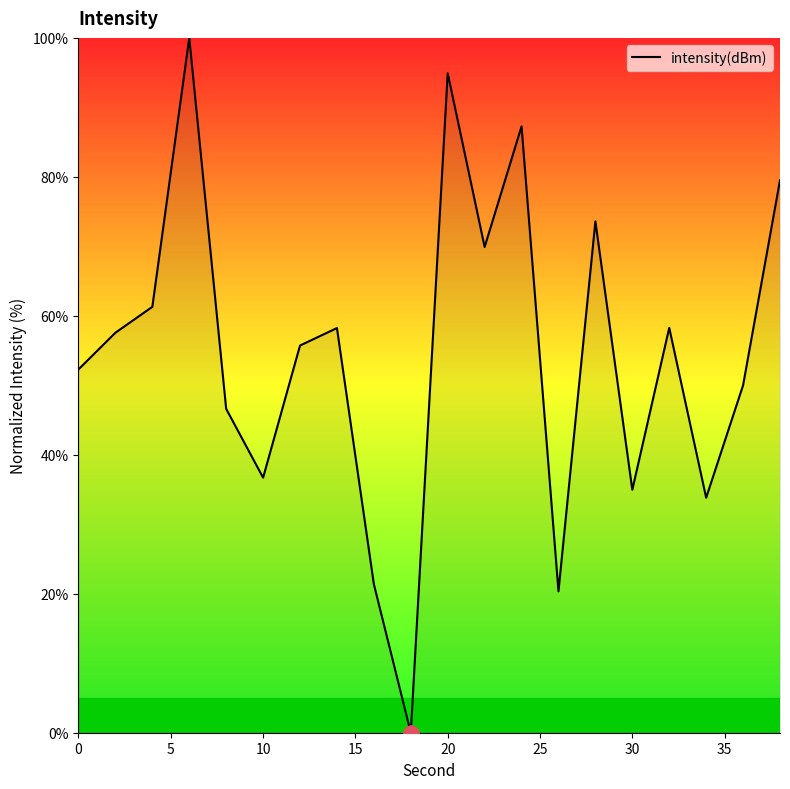

What is the difference between the maximum and minimum values?

100.0